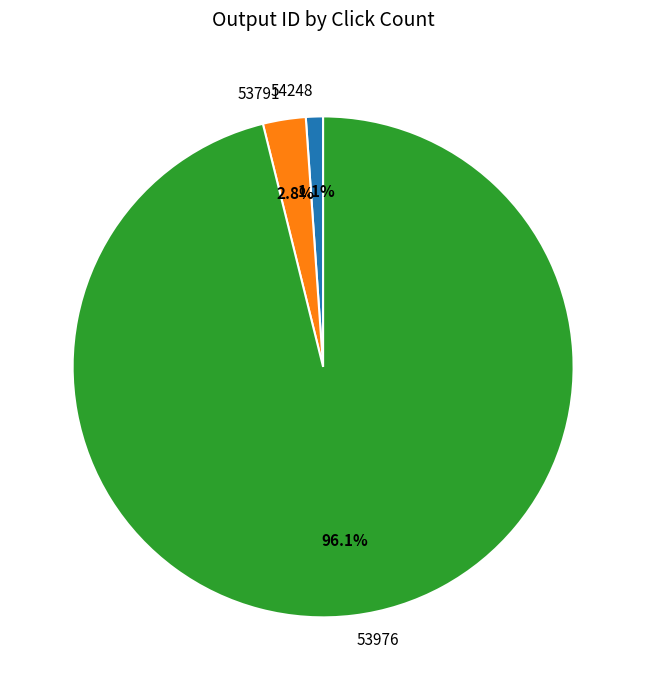

Does 53791 represent more than half of the total?

No